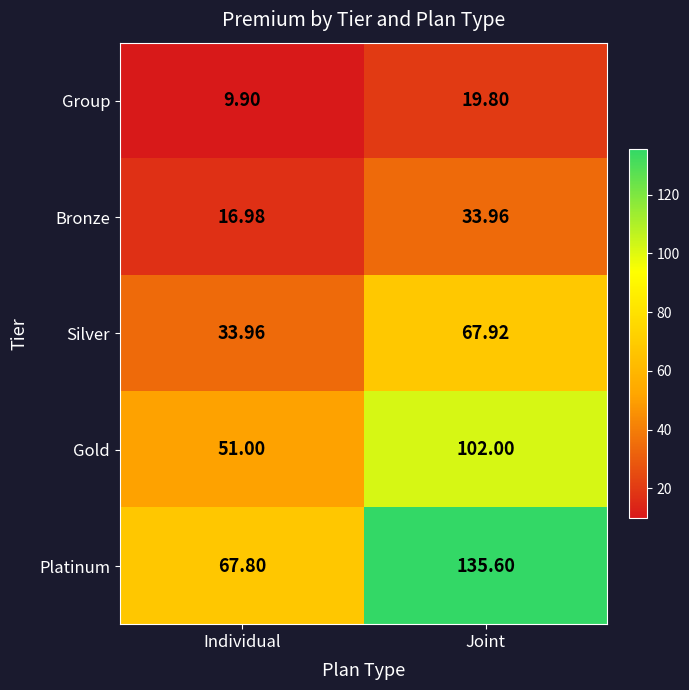

What is the total value across all series at Joint?

359.3